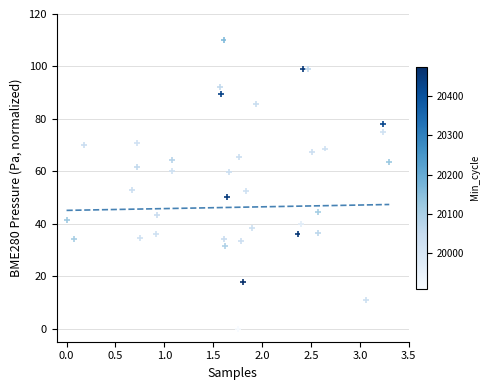

What is the range of X values (max minus min)?

3.3